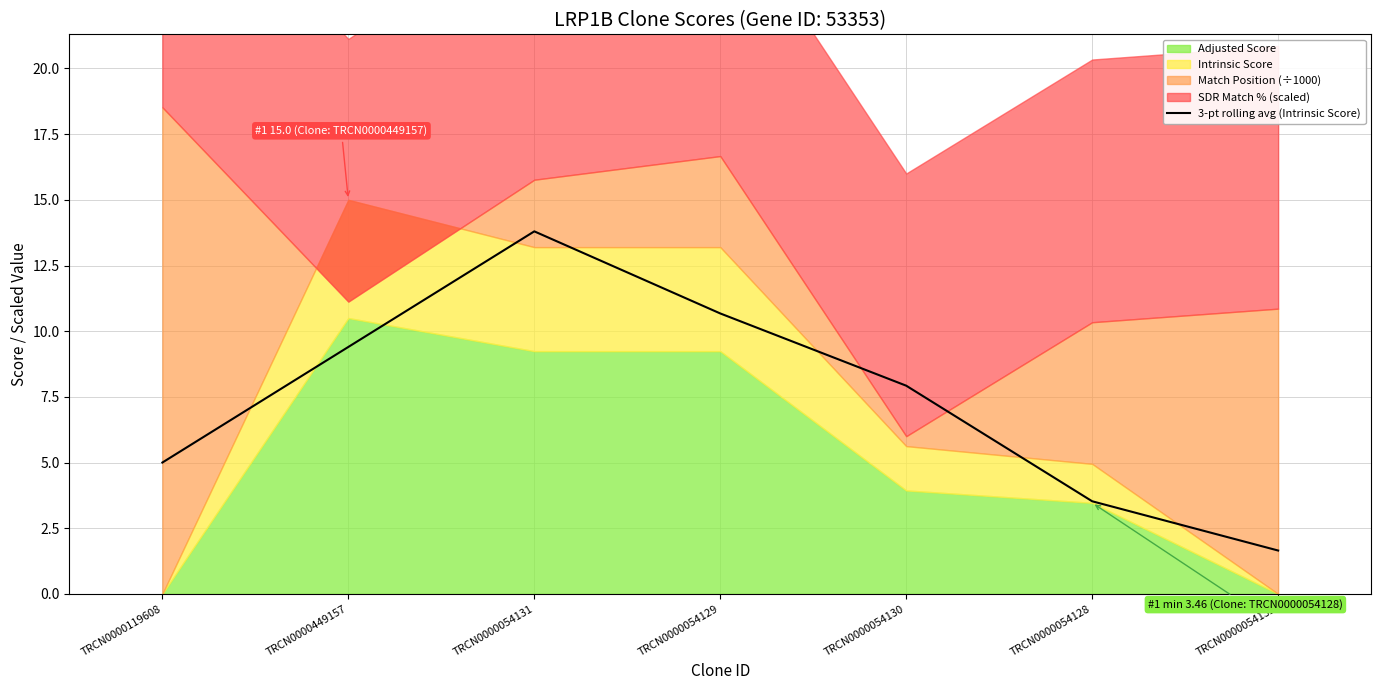

List the labels in order of value, smallest first.

TRCN0000054132, TRCN0000054128, TRCN0000119608, TRCN0000054130, TRCN0000449157, TRCN0000054129, TRCN0000054131